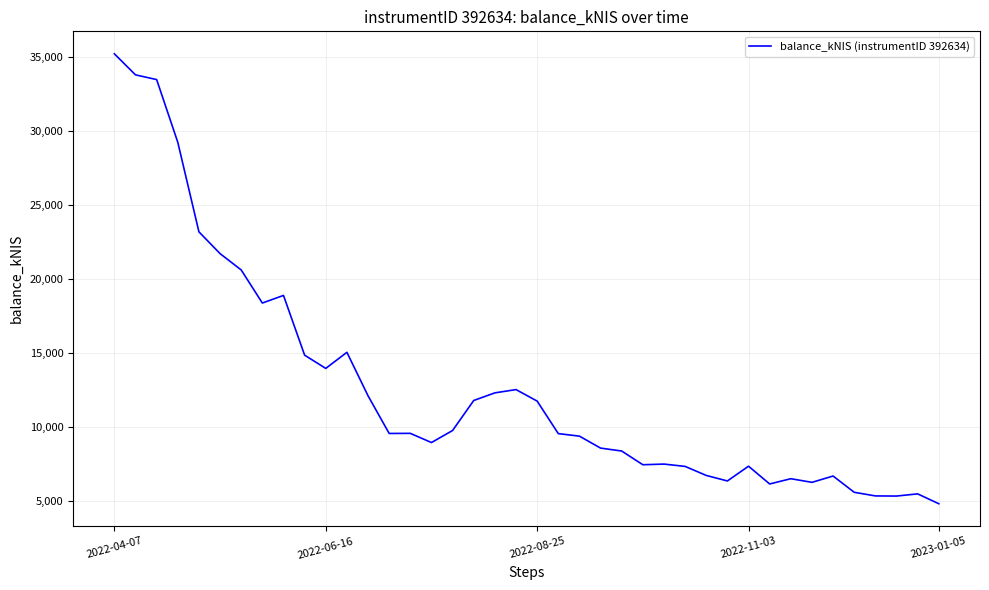

What is the average value?

12693.3